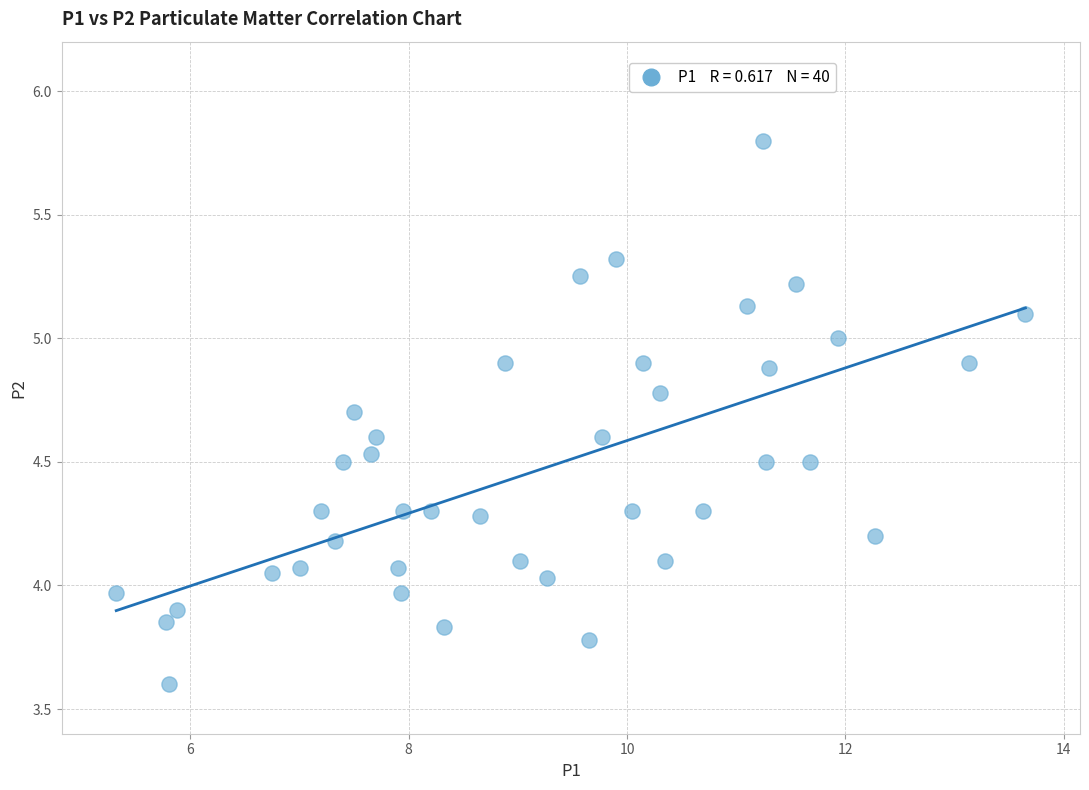

What is the range of Y values (max minus min)?

2.2